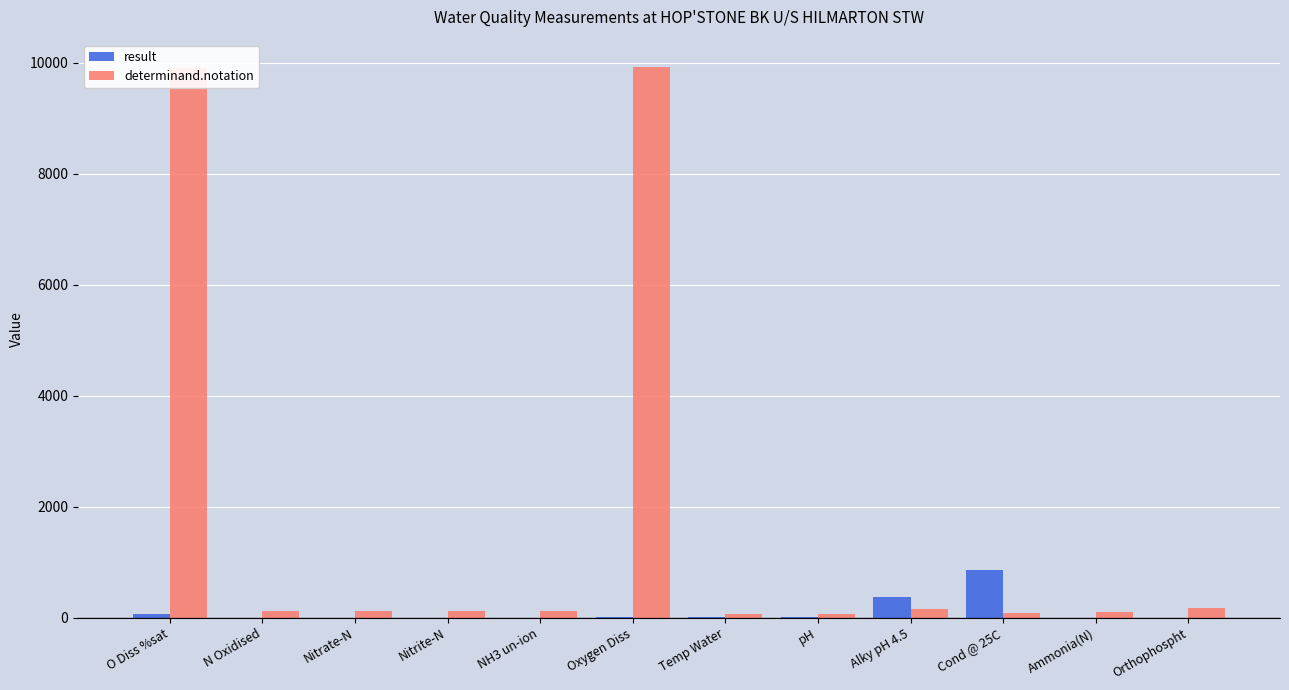

Which category has the highest value in the result series?

Cond @ 25C